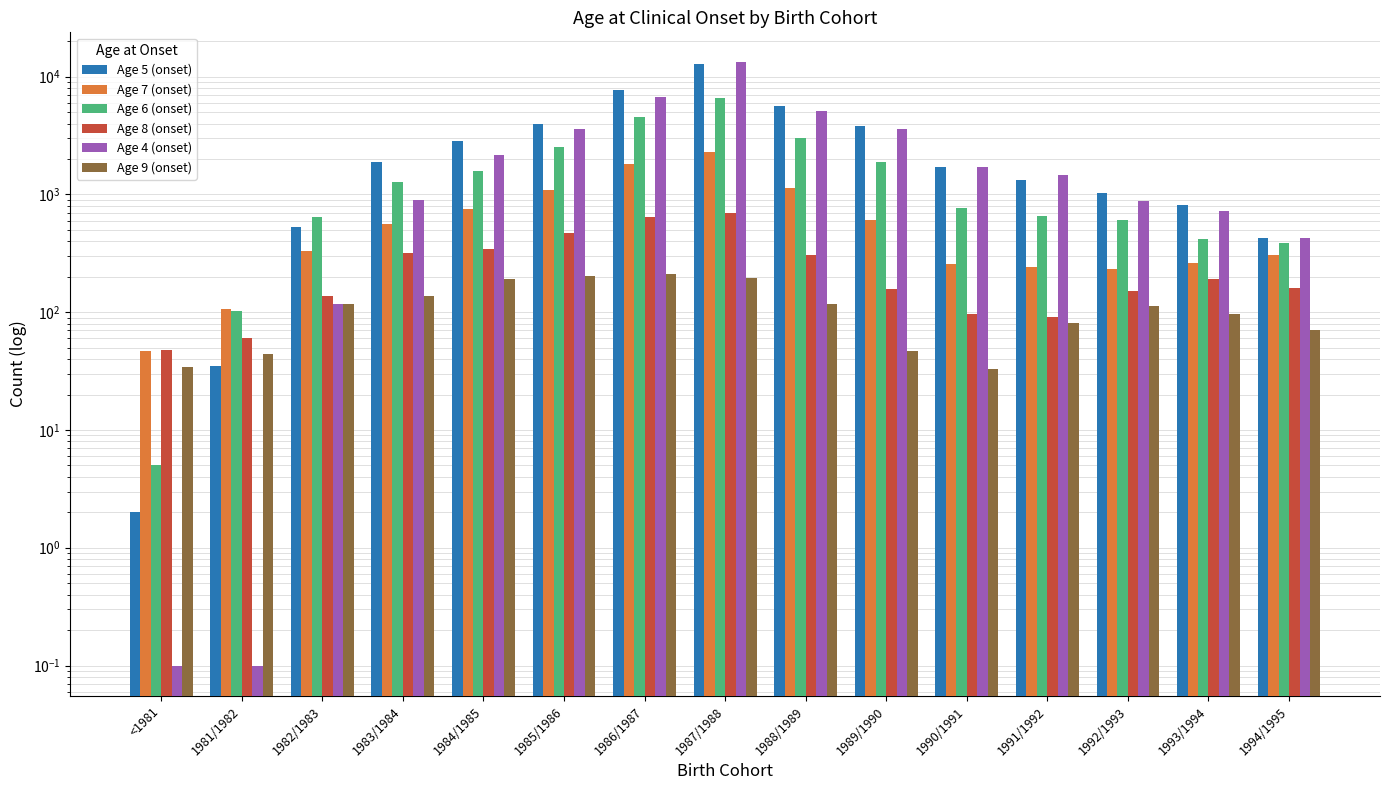

What is the average value of the Age 4 (onset) series?

2710.5